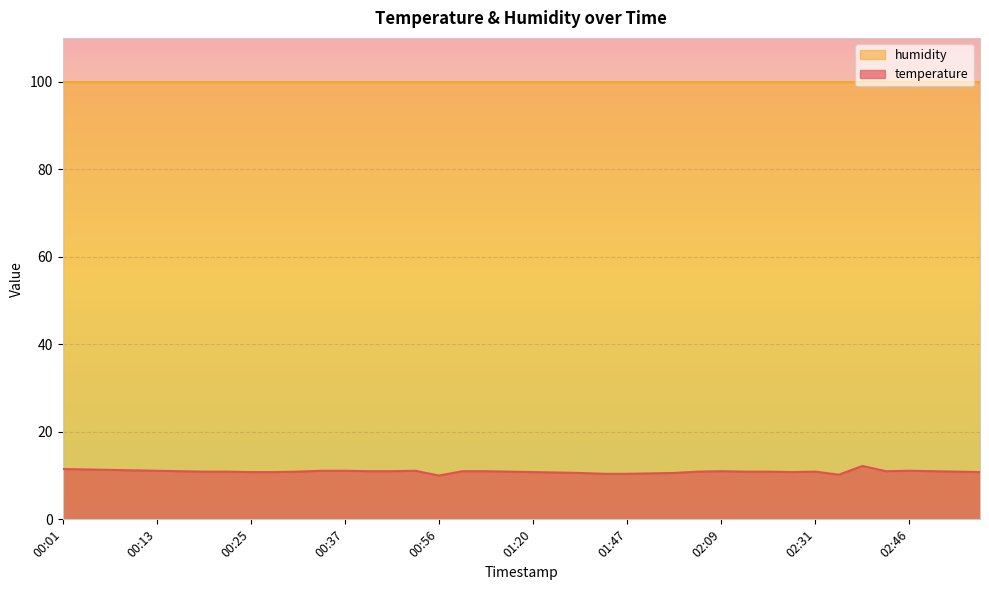

Read the value at 01:51.

10.5